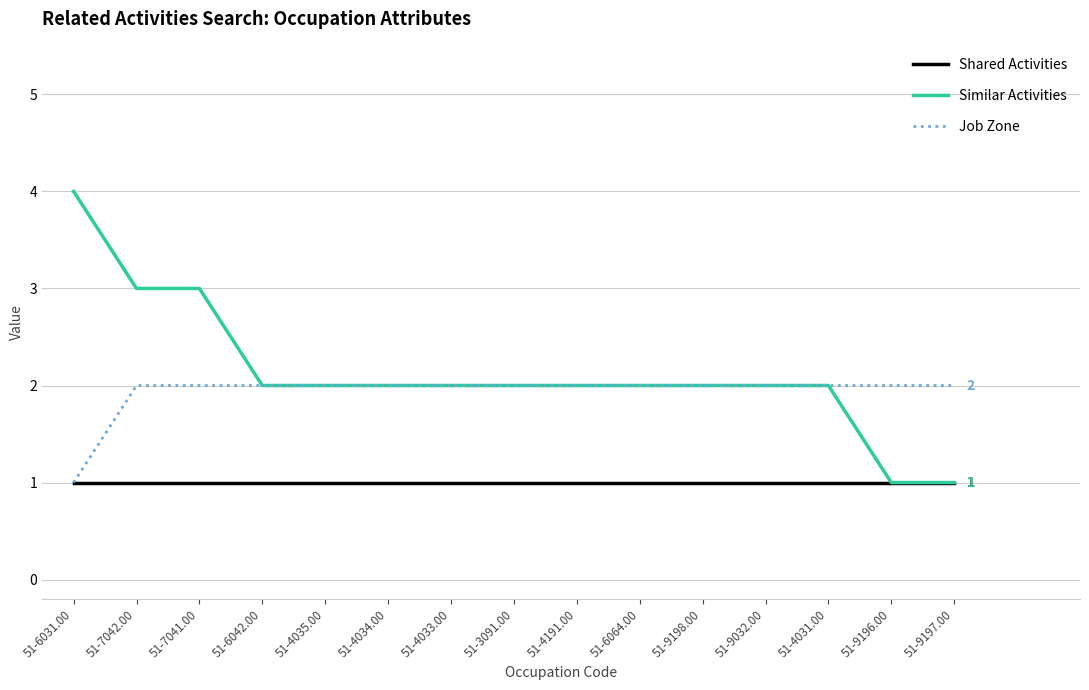

What position from the left is 51-4191.00?

9